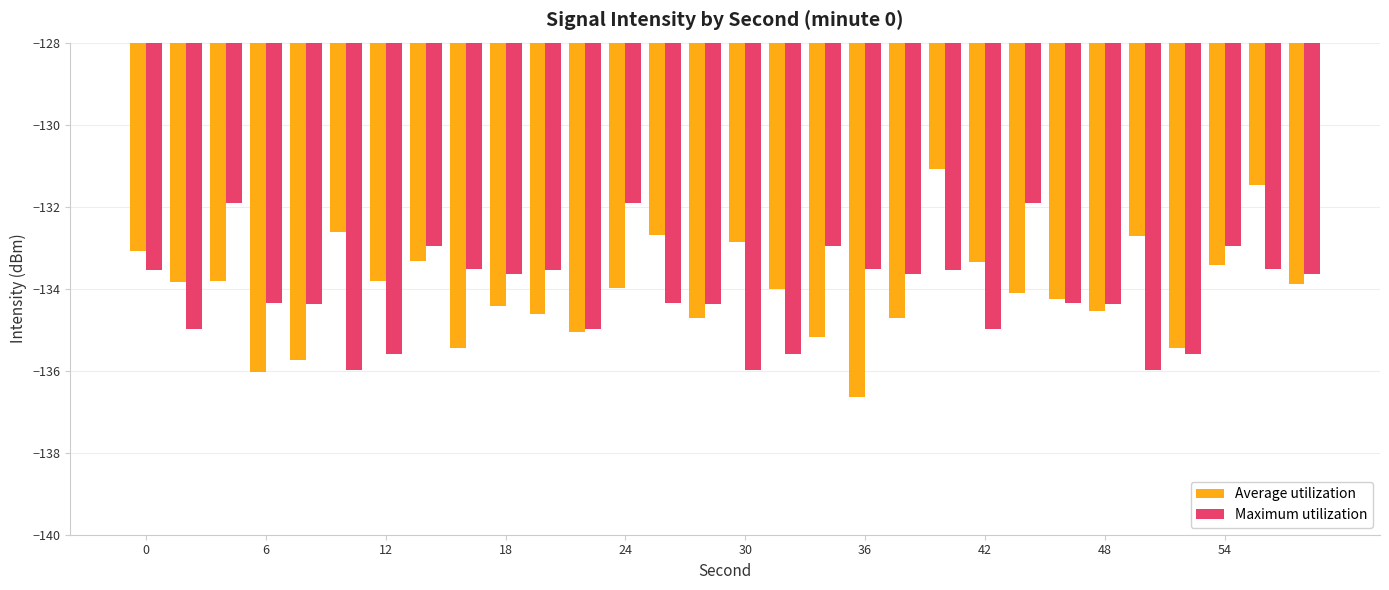

What is the maximum value for Average utilization?

-131.1